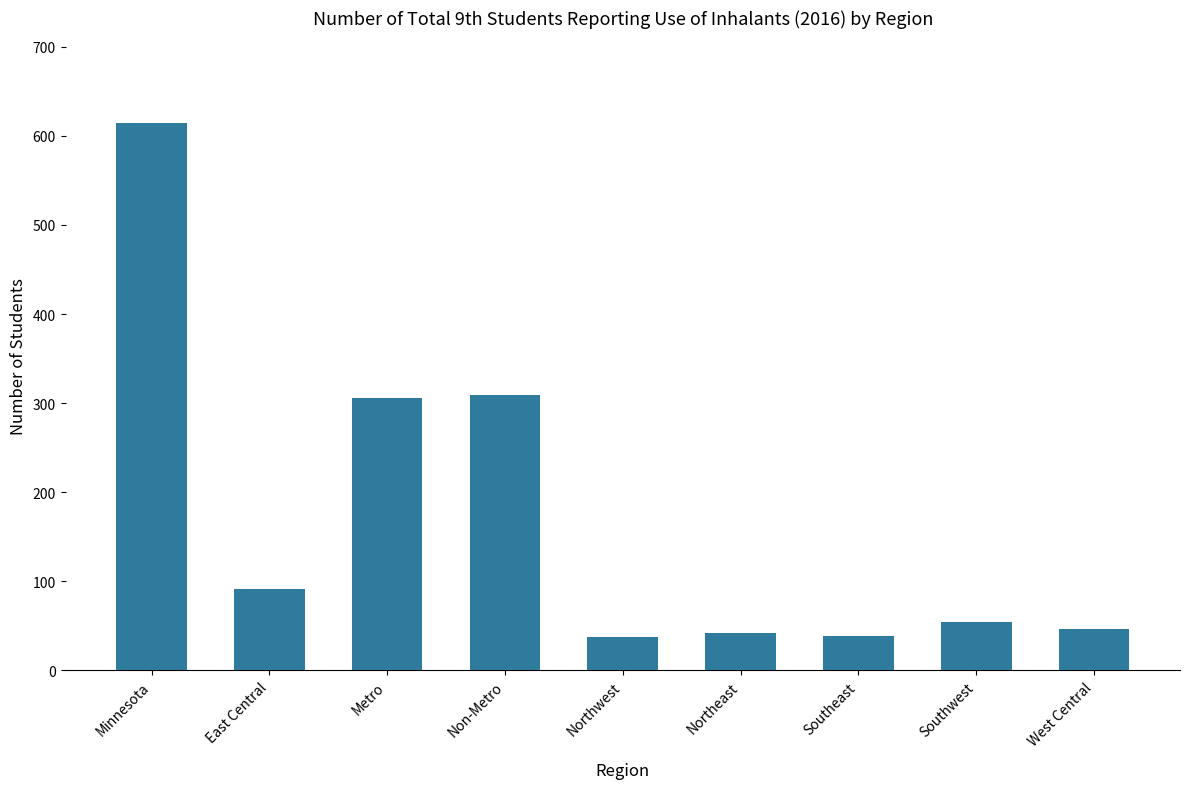

Does the chart contain stacked bars?

No